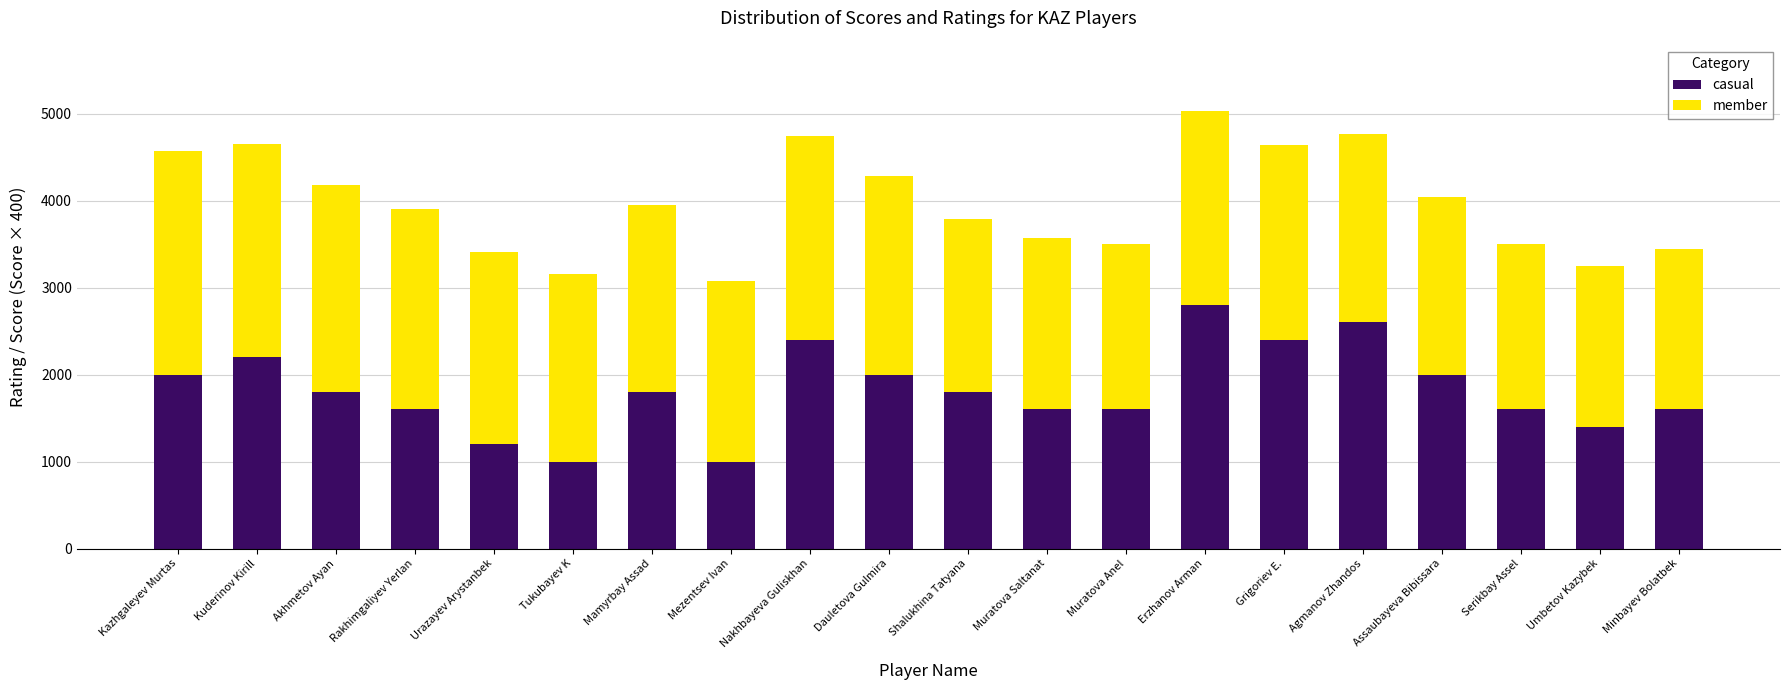

What is the difference between the second highest and minimum values in the casual series?

1600